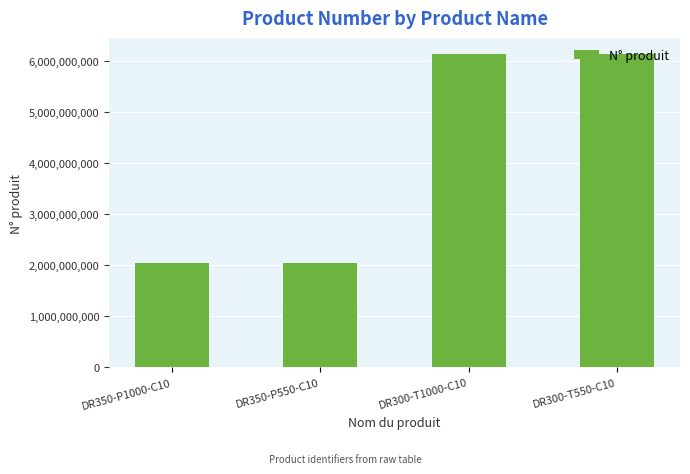

Between DR350-P1000-C10 and DR300-T550-C10, which is larger?

DR300-T550-C10